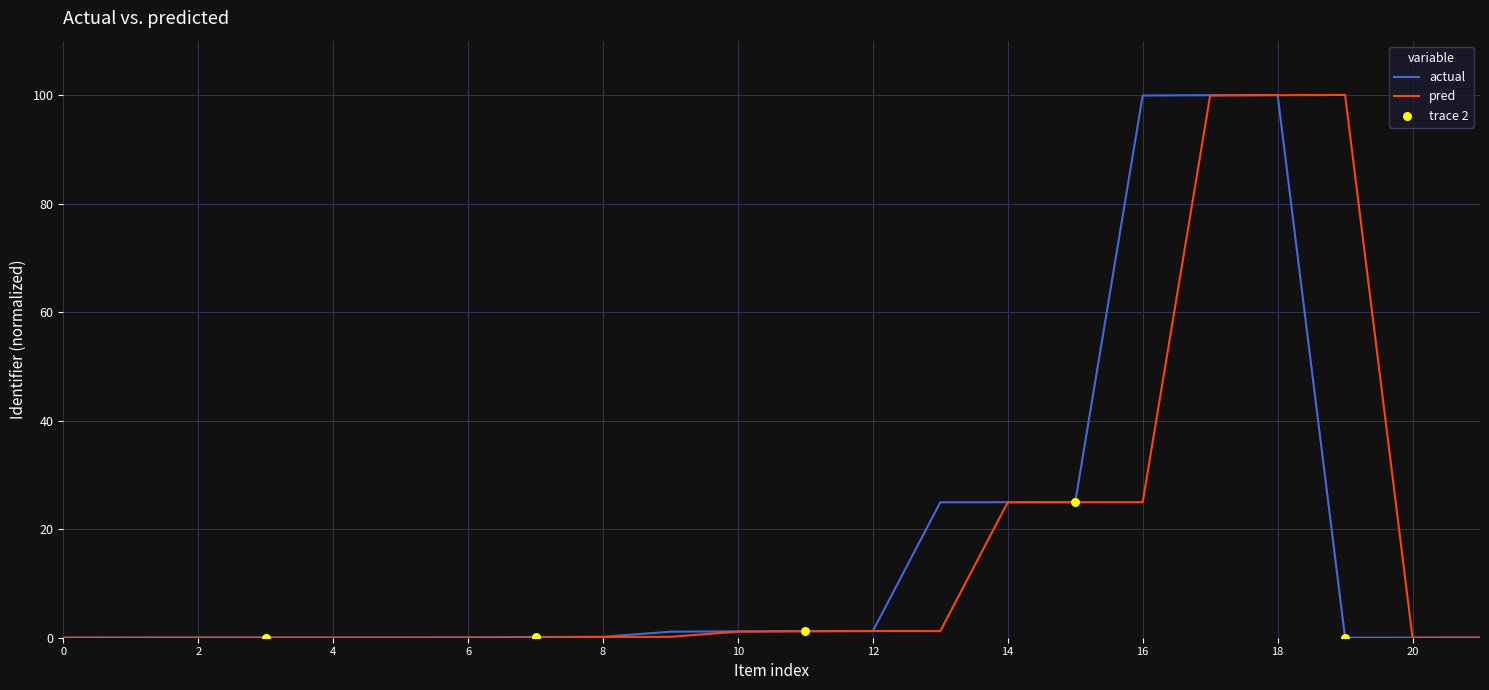

What is the highest value of the pred series?

100.0